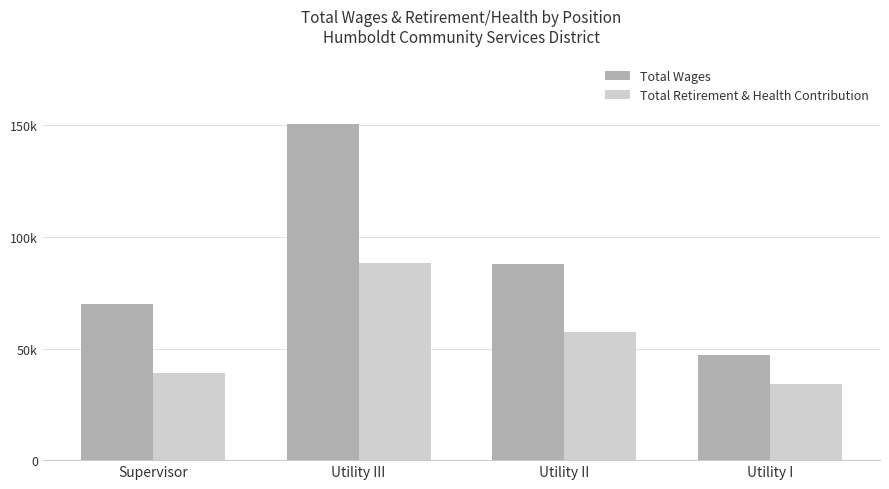

What is the total value across all series at Supervisor?

108840